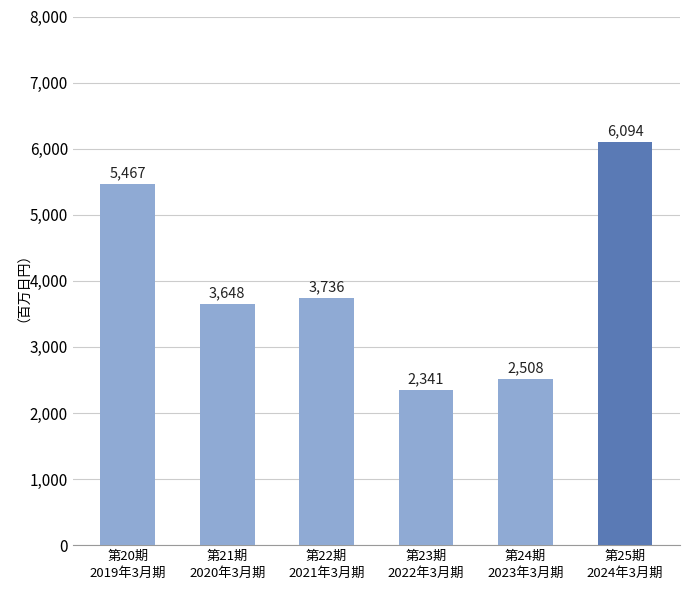

Are the bars grouped side by side (vs. stacked)?

No